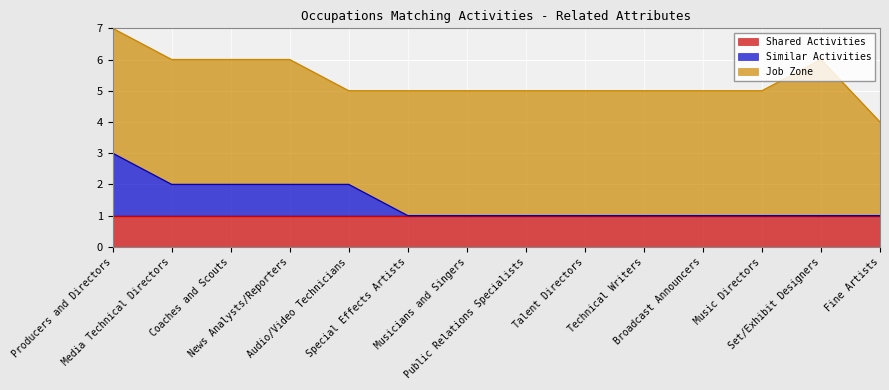

True or false: Similar Activities and Shared Activities cross at least once.

False